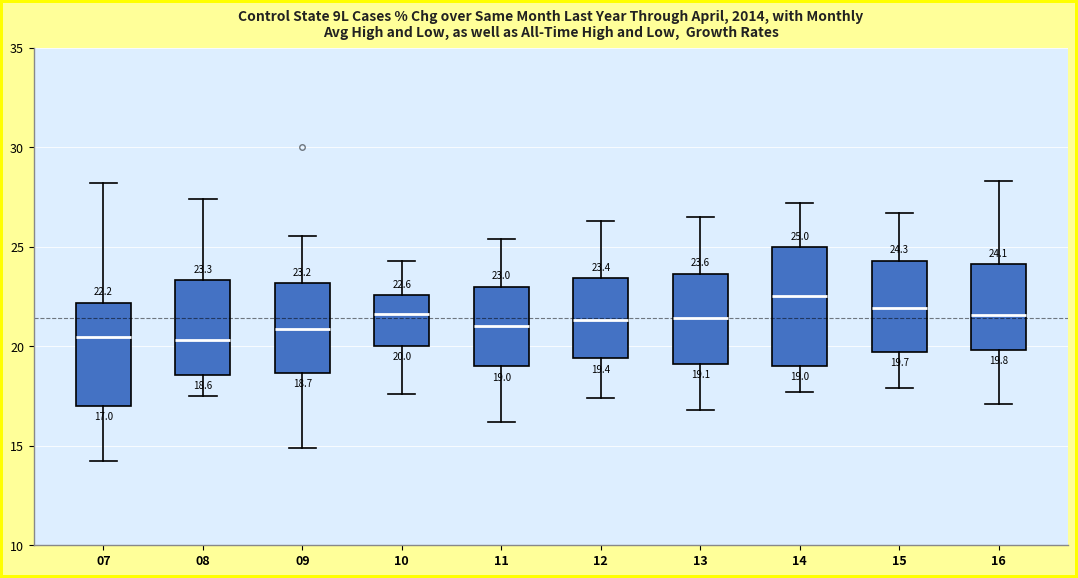

Which box's median line is the highest?

14